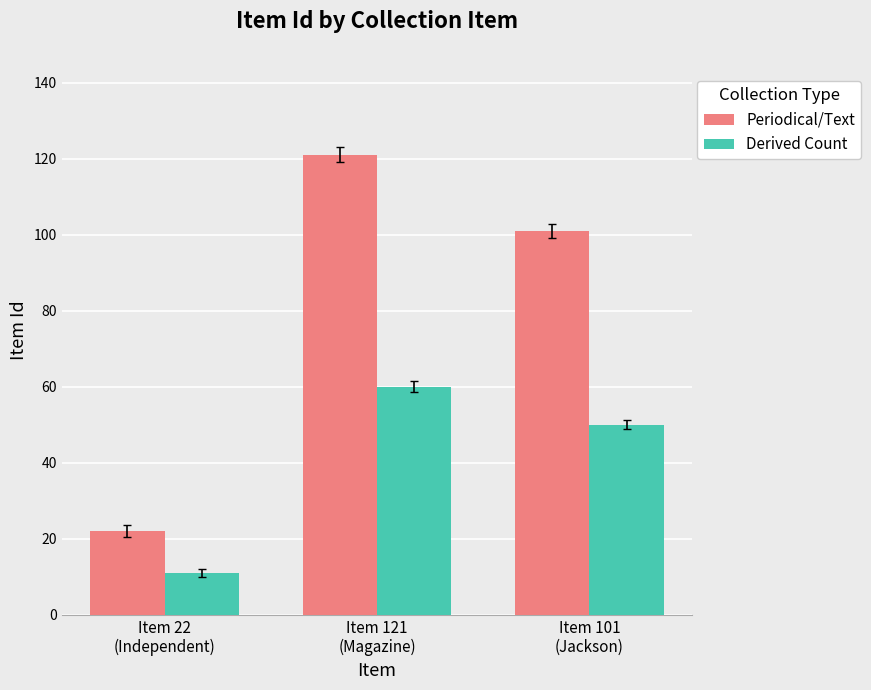

What is the label of the 1st bar from the right?

Item 101
(Jackson)